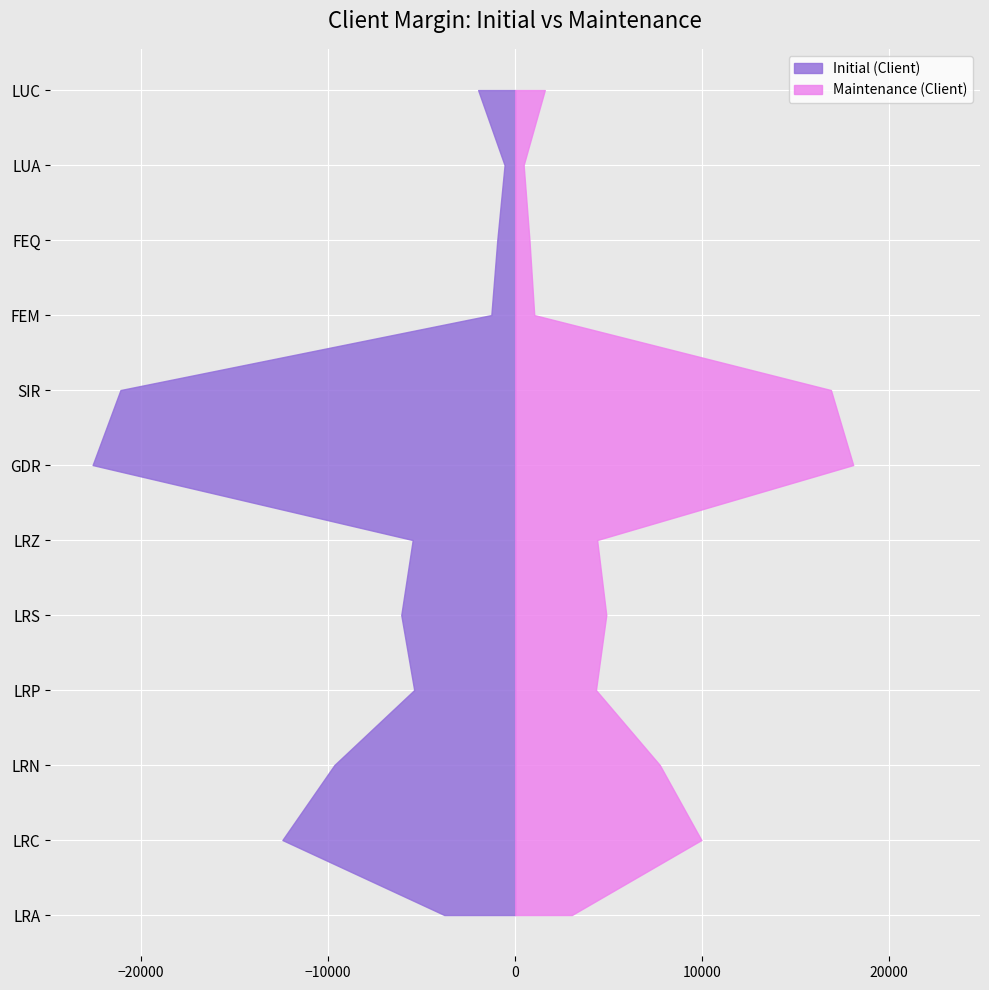

Reading right to left, what are all the values shown in this chart?

Initial (Client): 1981	567	956	1275	21107	22596	5479	6091	5399	9669	12448	3790
Maintenance (Client): 1584	453	764	1020	16885	18076	4383	4872	4319	7735	9958	3032